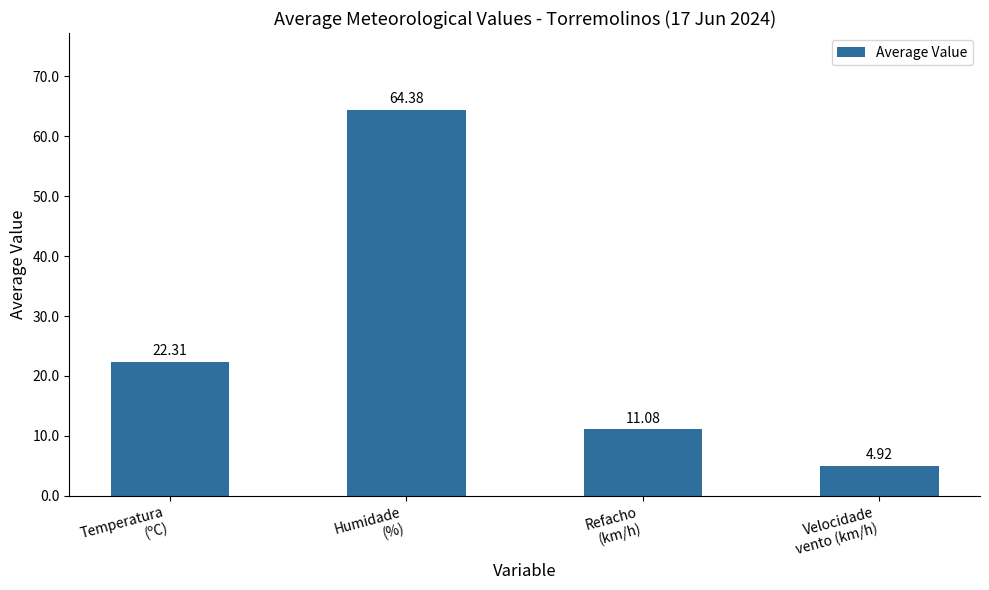

What is the ratio of the value at Temperatura
(ºC) to the value at Velocidade
vento (km/h)?

4.5